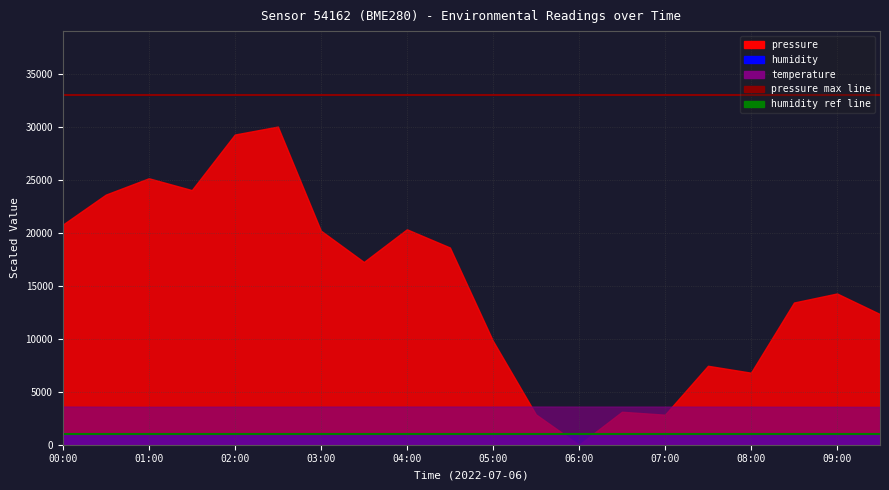

Which category has the lowest value in the pressure max line series?

00:00